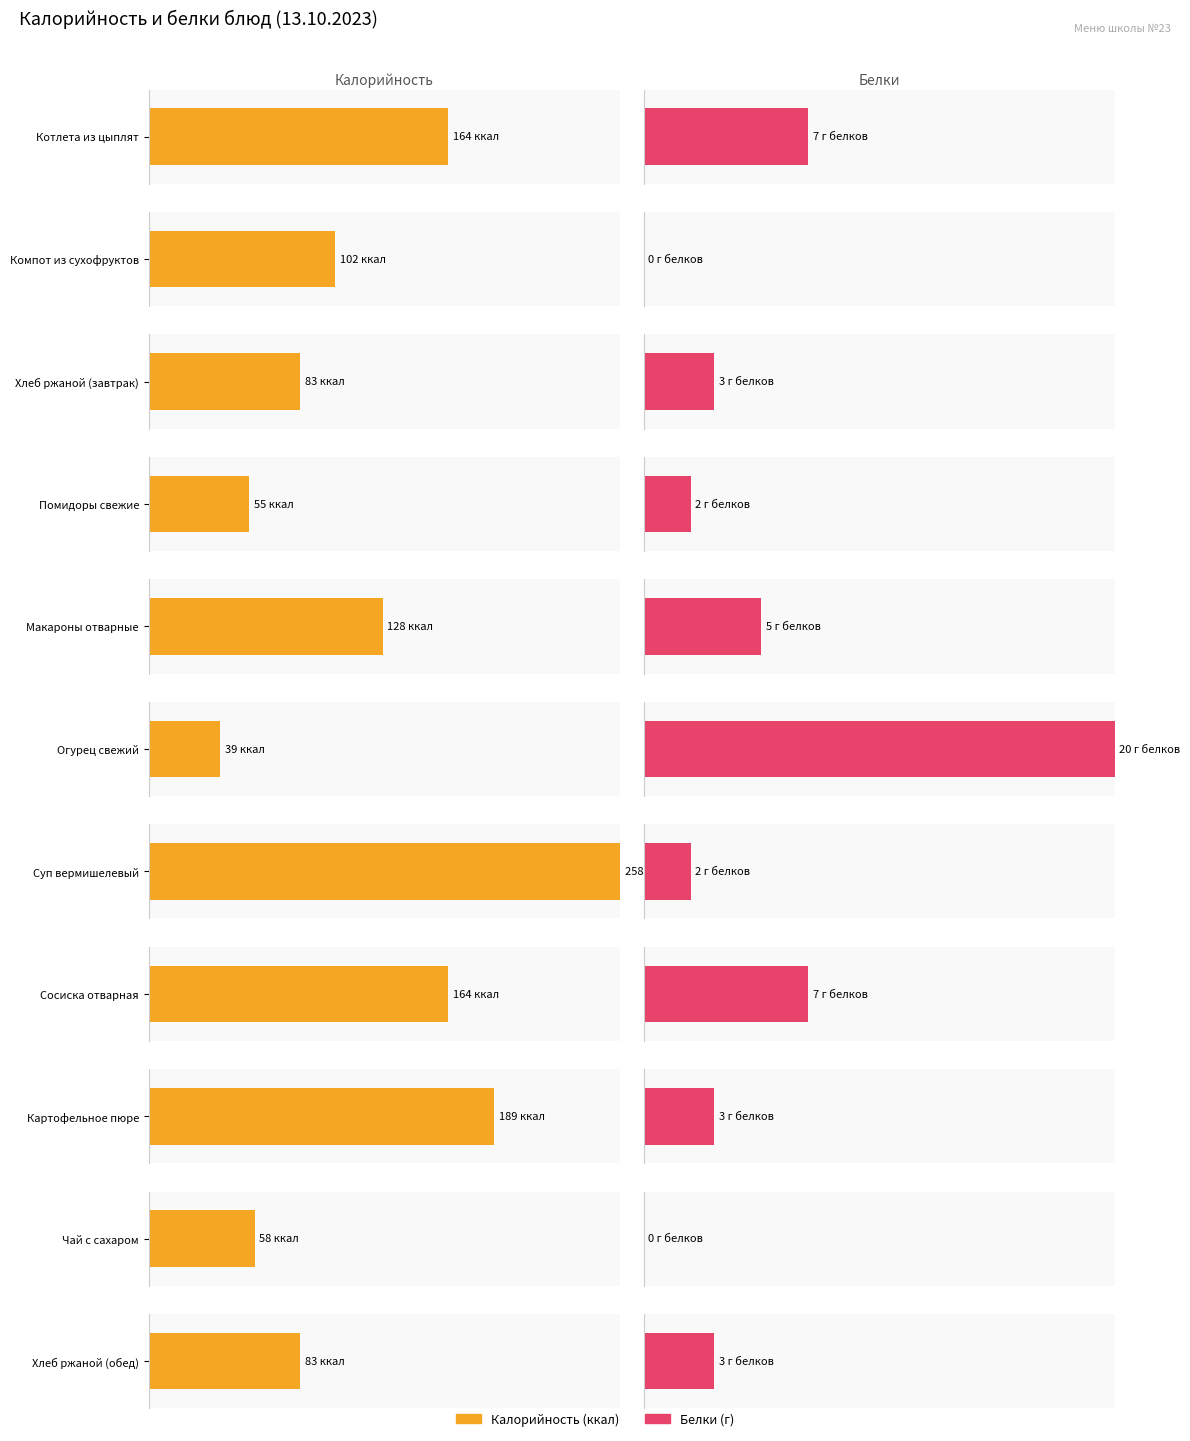

Reading left to right, extract all data points from this chart.

Калорийность: 164	102	83	55	128	39	258	164	189	58	83
Белки: 7	0	3	2	5	20	2	7	3	0	3